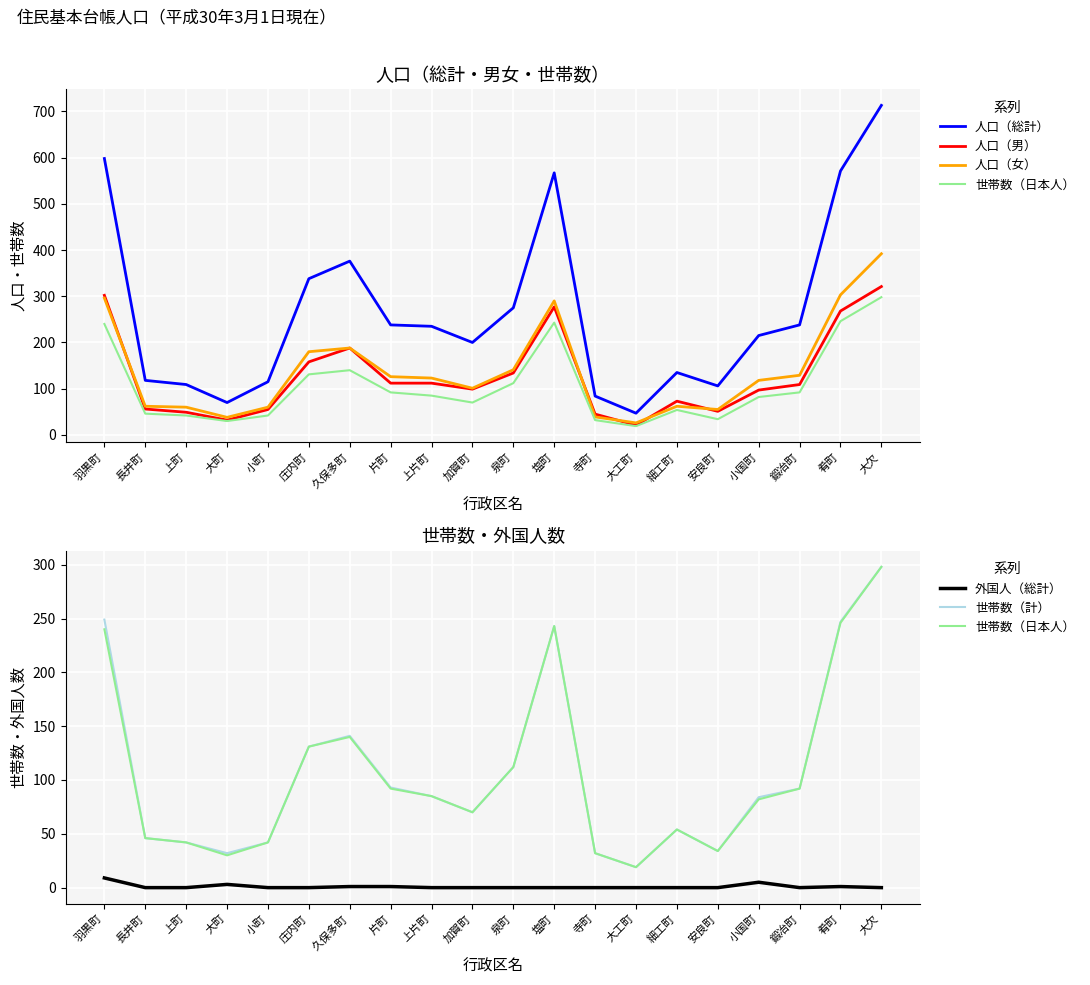

True or false: 外国人（総計） and 人口（女） cross at least once.

False